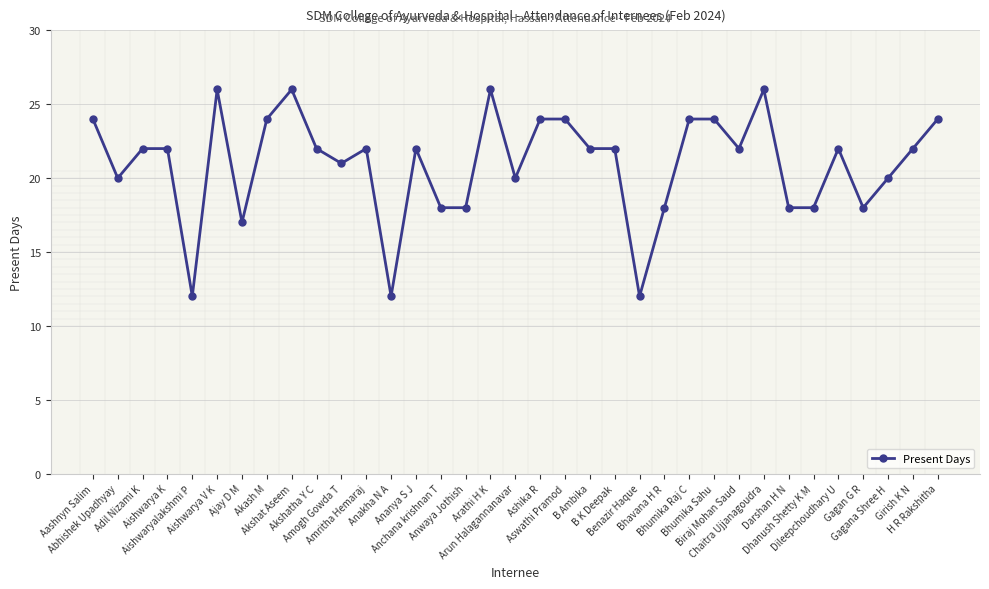

Does the chart display data point markers on the line(s)?

Yes